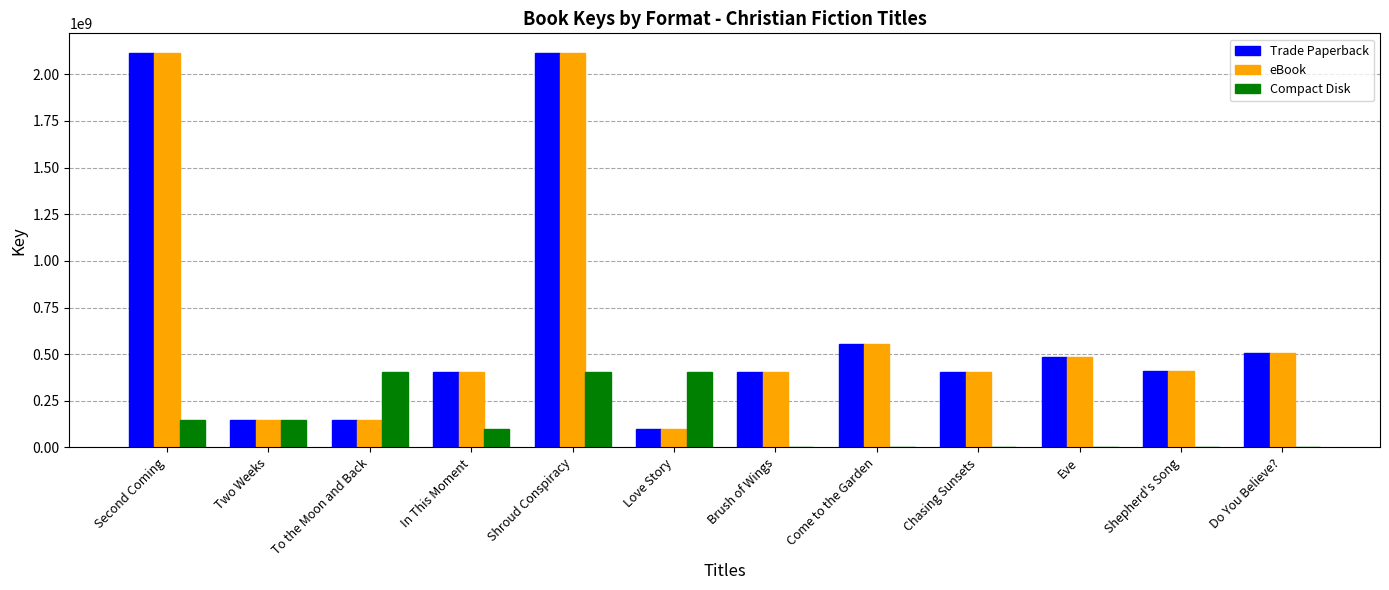

At which label is Compact Disk closest to 202001540?

Second Coming